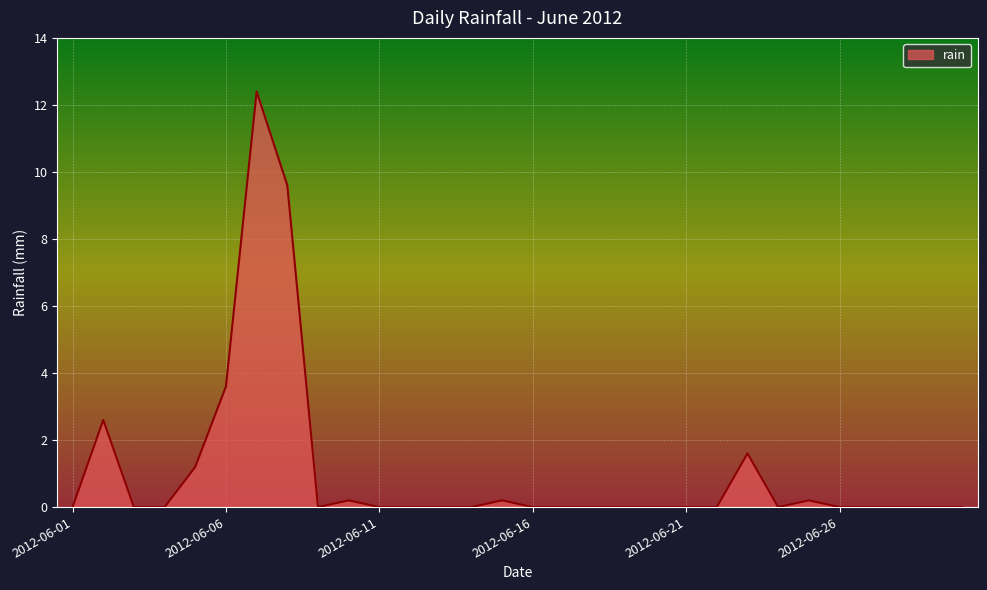

What is the greatest value displayed?

12.4